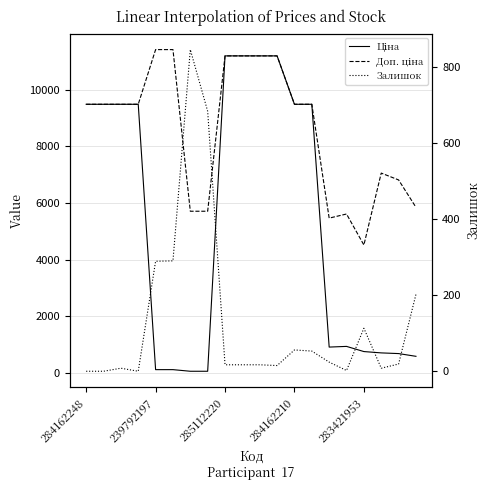

How many distinct data groups are displayed?

3